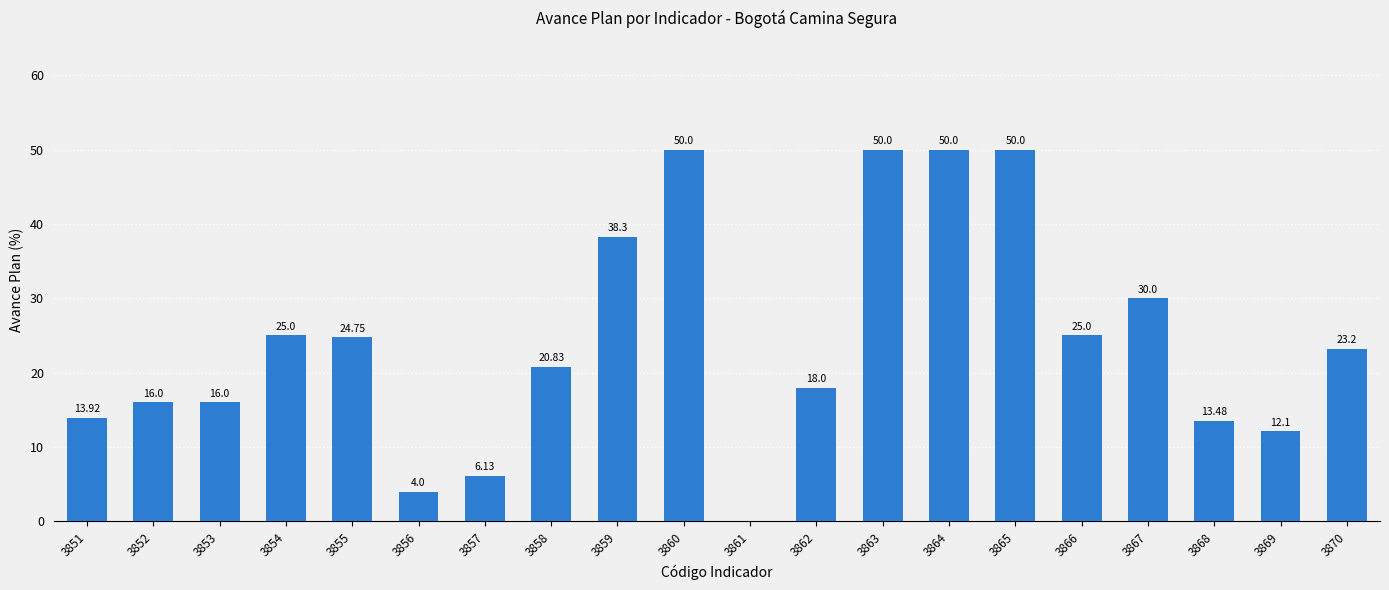

Are the bars horizontal?

No